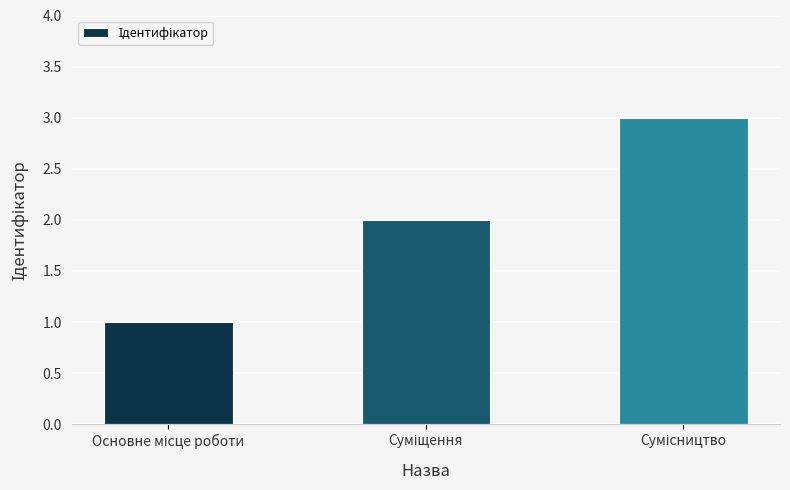

What is the greatest value displayed?

3